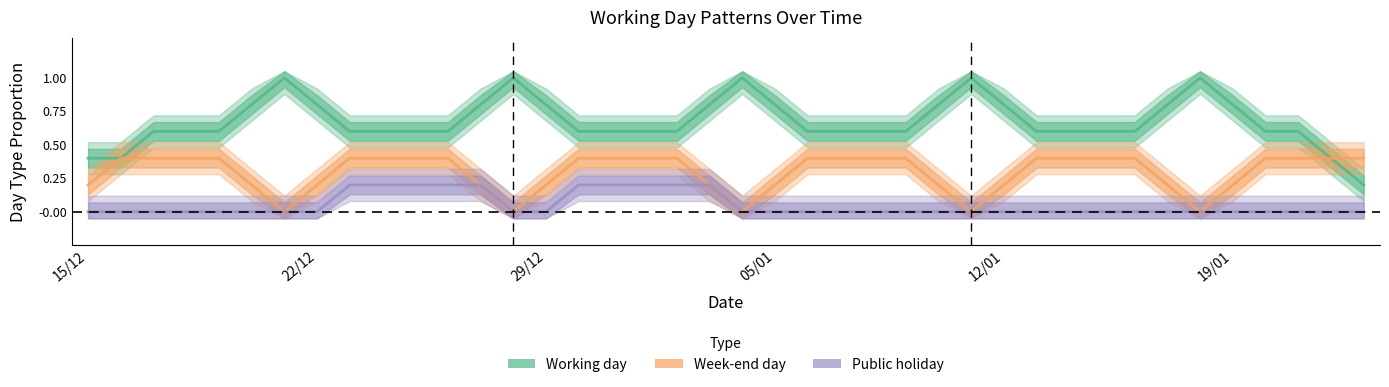

List the series in order of their peak value, highest first.

Working day, Week-end day, Public holiday